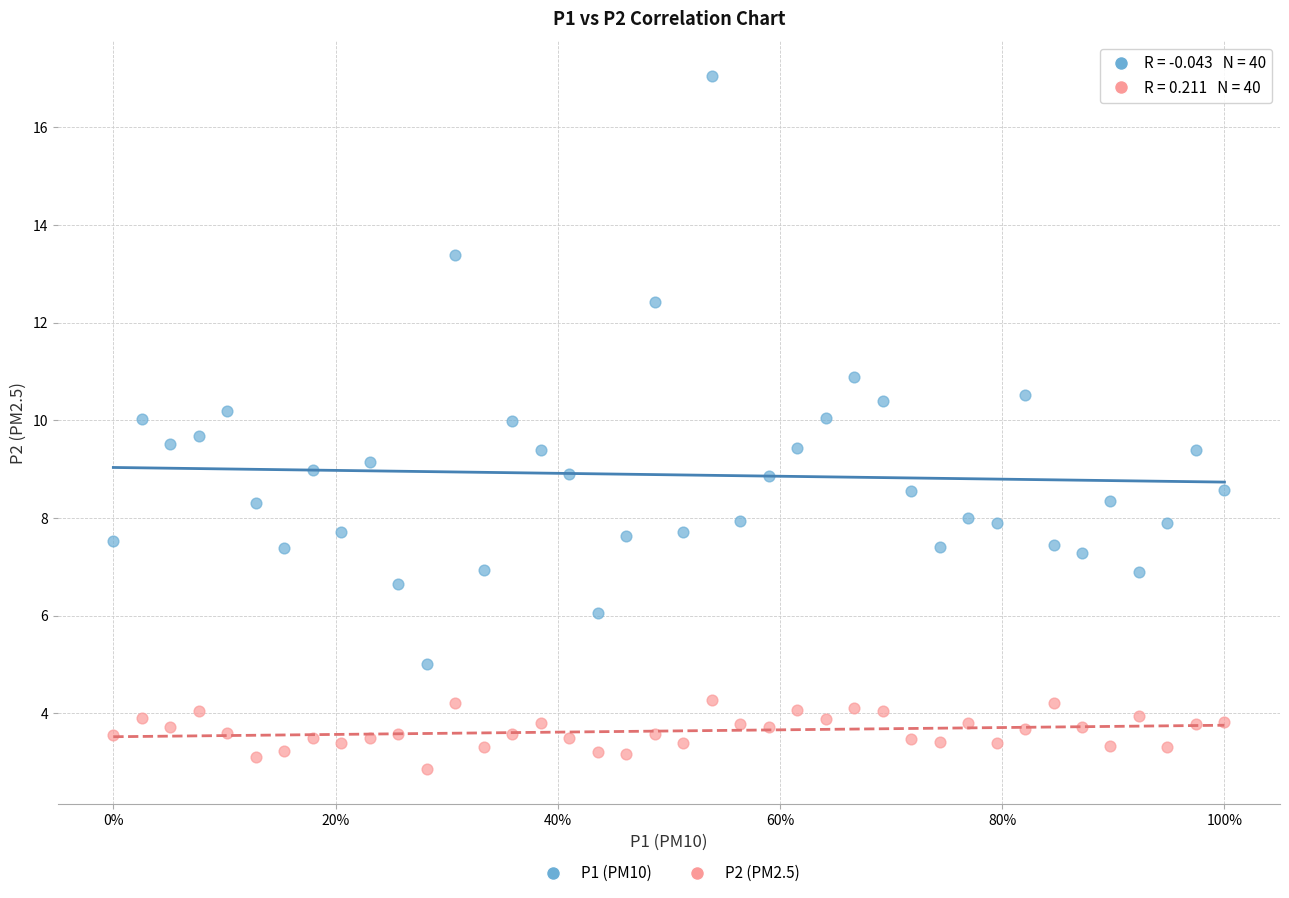

Across all data points, what is the range of Y values (max minus min)?

14.2